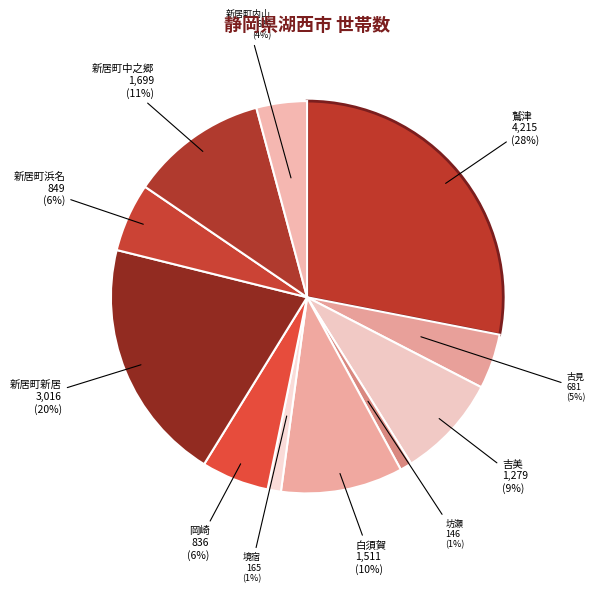

How many segments does this pie chart have?

11